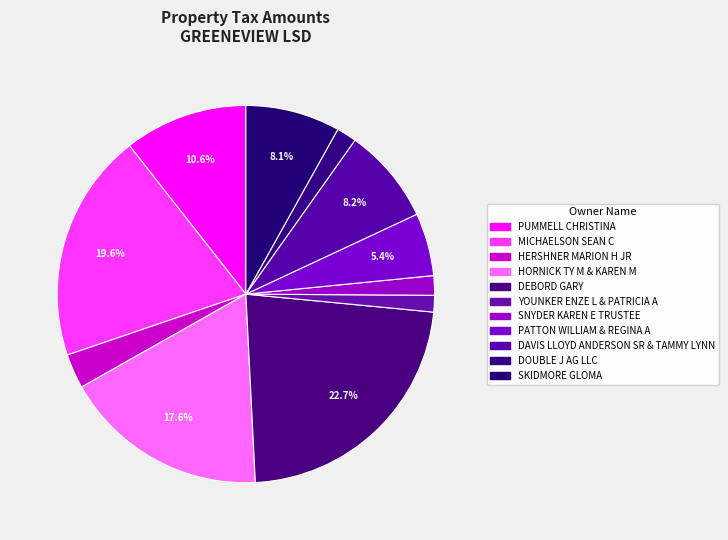

What percentage is NOT represented by MICHAELSON SEAN C?

80.4%